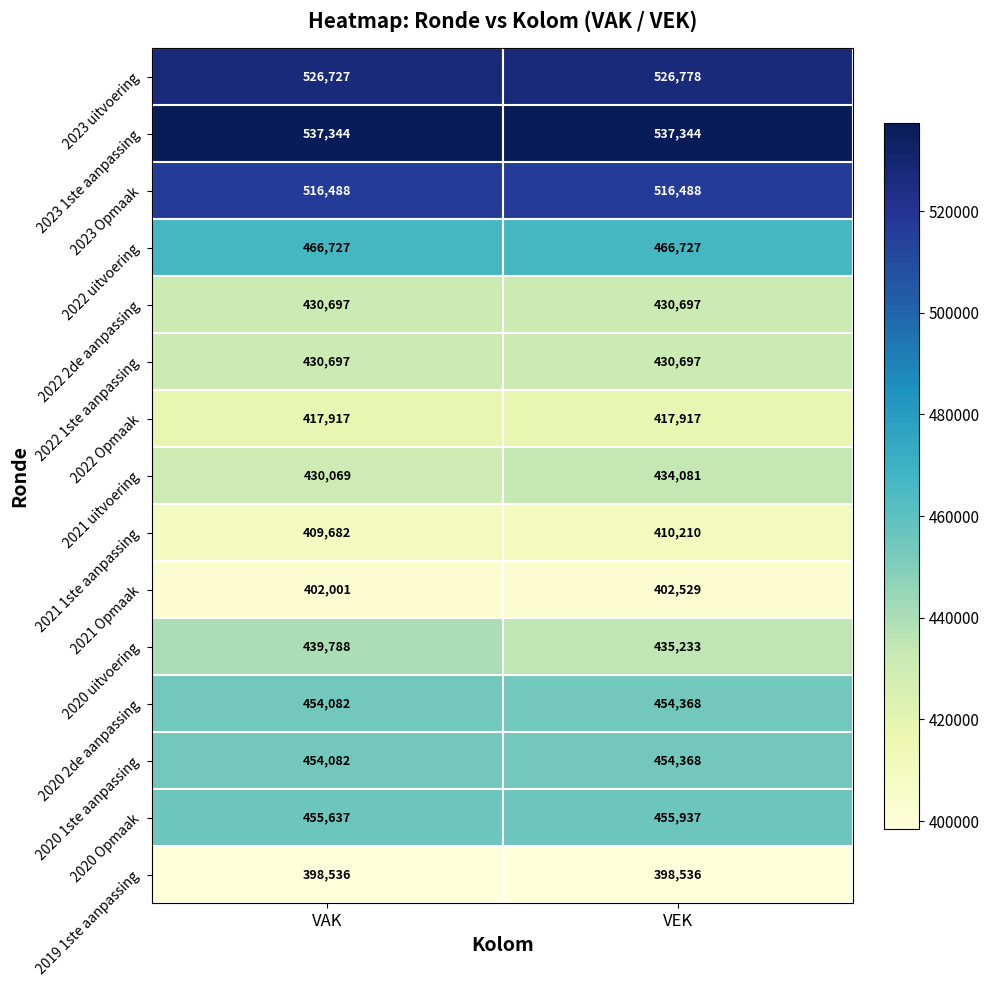

Where is 2020 1ste aanpassing nearest to the value 454225?

VAK